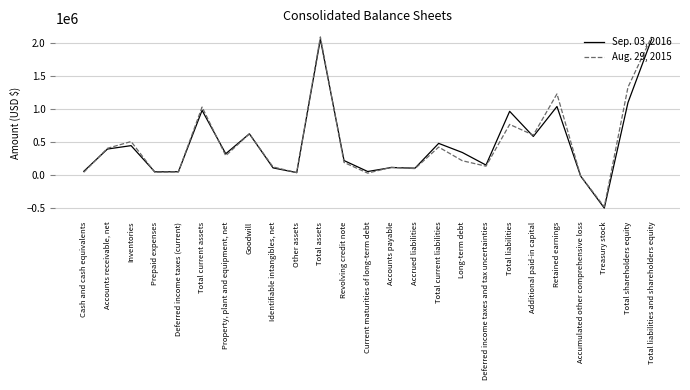

What is the sum of the Sep. 03, 2016 values at Total liabilities and Property, plant and equipment, net?

1287119